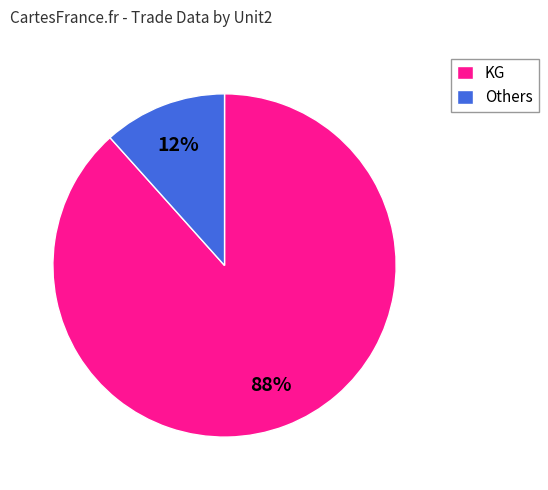

Is it true that Others is 20% of the pie?

False